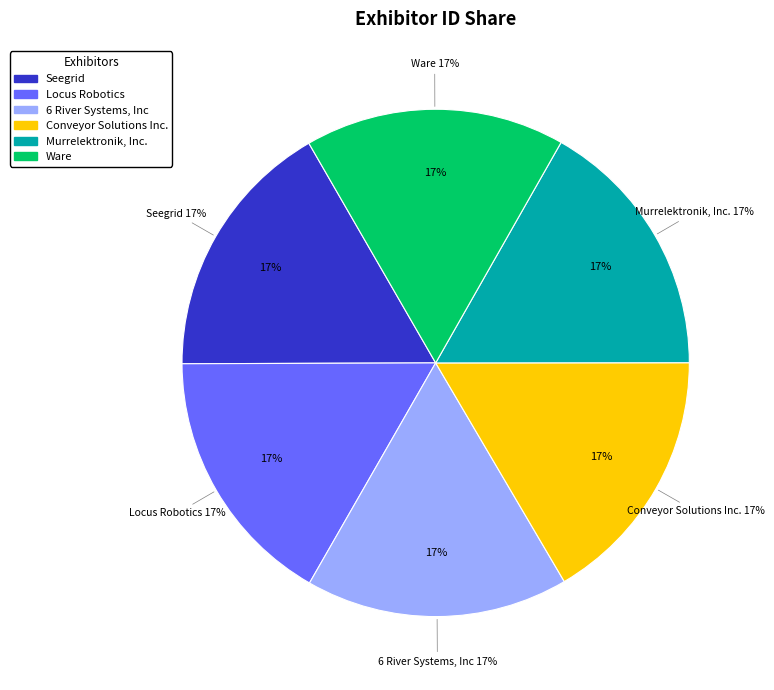

What percentage is the Conveyor Solutions Inc. slice, to the nearest percent?

17%